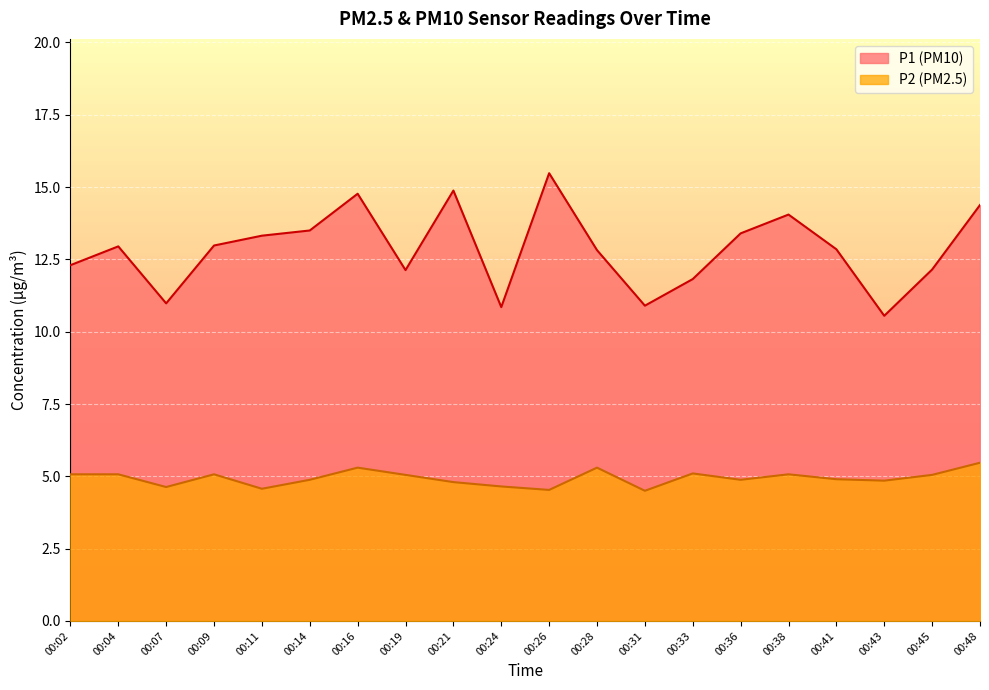

How many values in the P1 series are below 12?

5